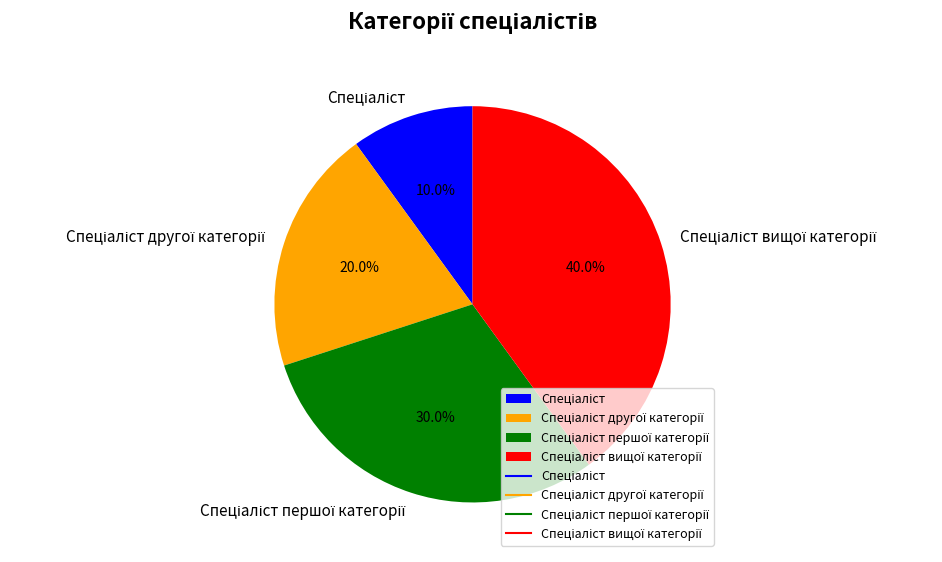

Is there any slice that represents more than half of the pie?

No